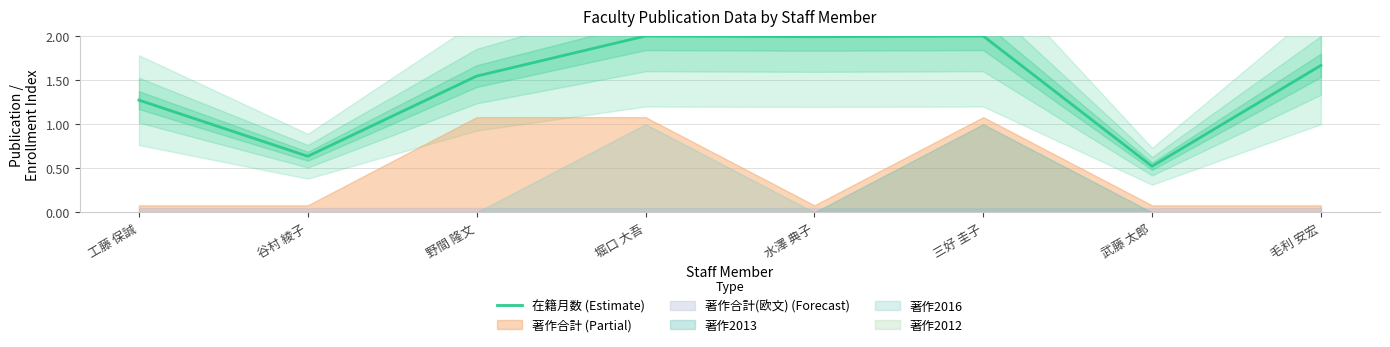

Reading left to right, what are all the values shown in this chart?

工藤 保誠=1.3	谷村 綾子=0.6	野間 隆文=1.5	堀口 大吾=2.0	水澤 典子=2.0	三好 圭子=2.0	武藤 太郎=0.5	毛利 安宏=1.7